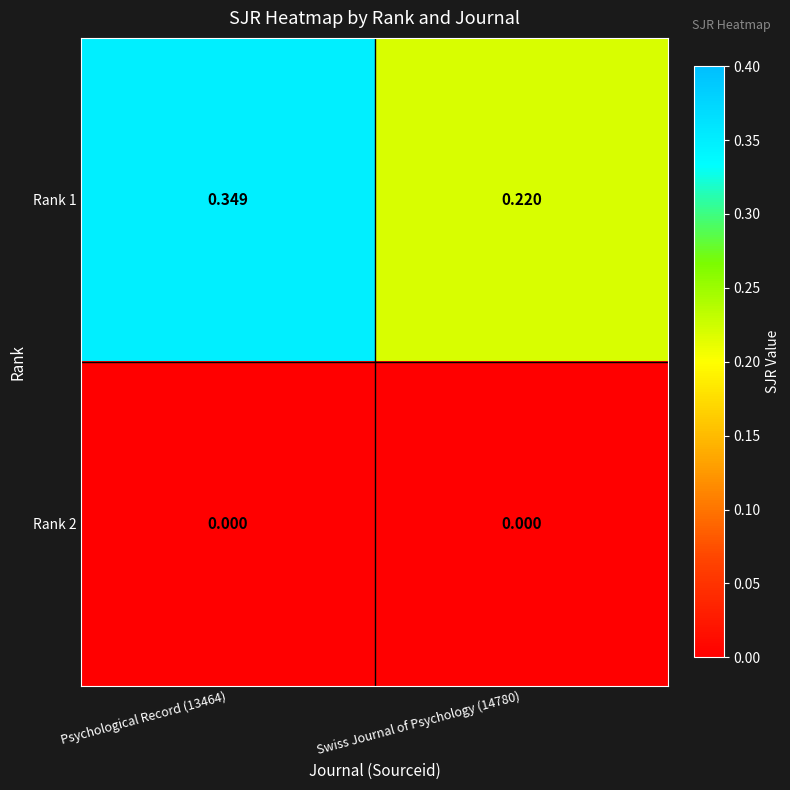

Is the value of Rank 1 at Psychological Record (13464) greater than the value of Rank 2 at Swiss Journal of Psychology (14780)?

Yes